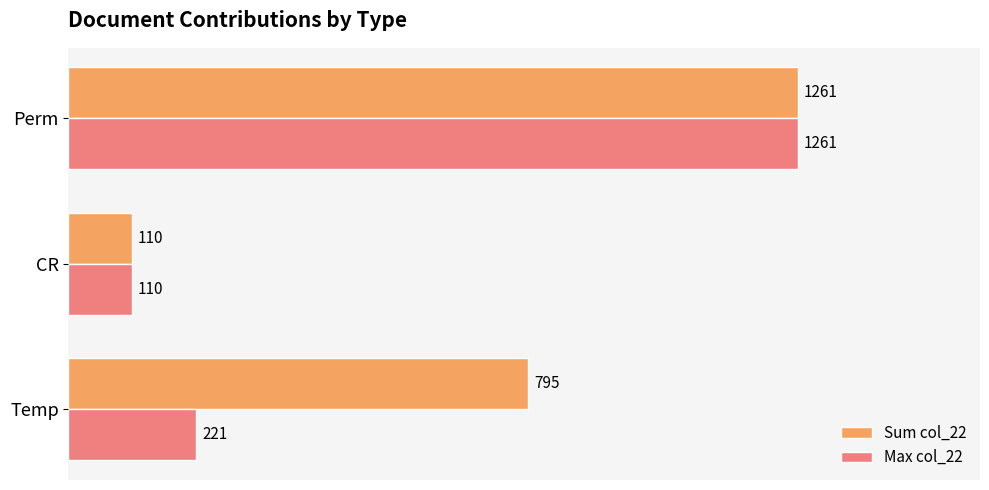

What is the approximate value of Sum col_22 at CR?

110